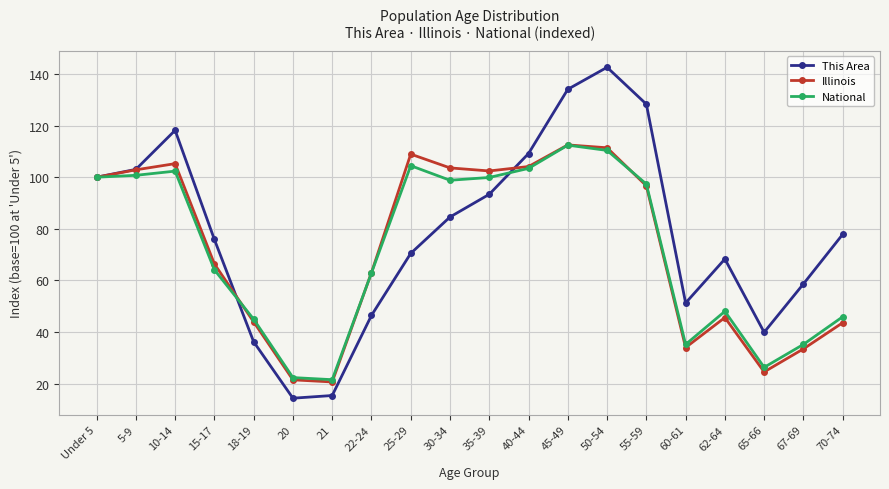

What is the label of the 8th point from the left?

22-24